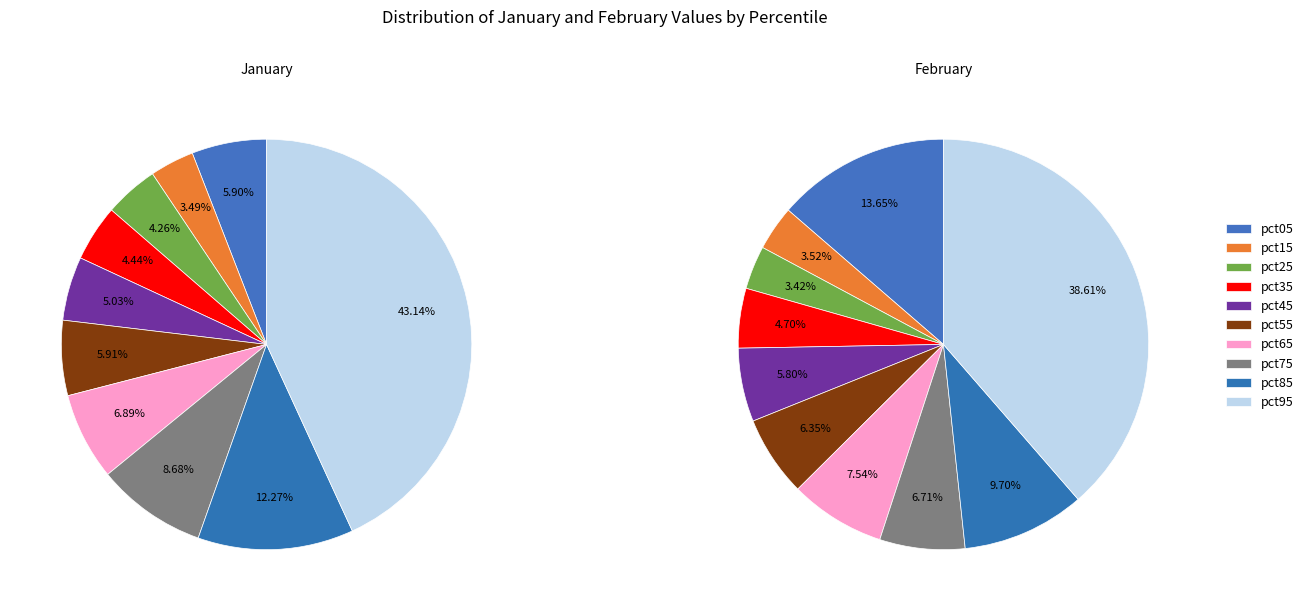

To the nearest percent, what is the difference between the largest and smallest slice percentages?

40%